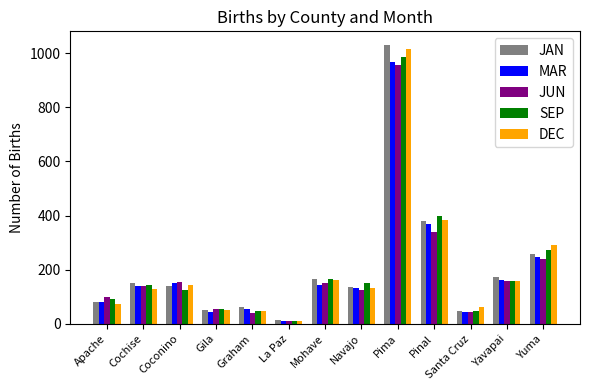

Is it true that SEP equals 269 at Yavapai?

False